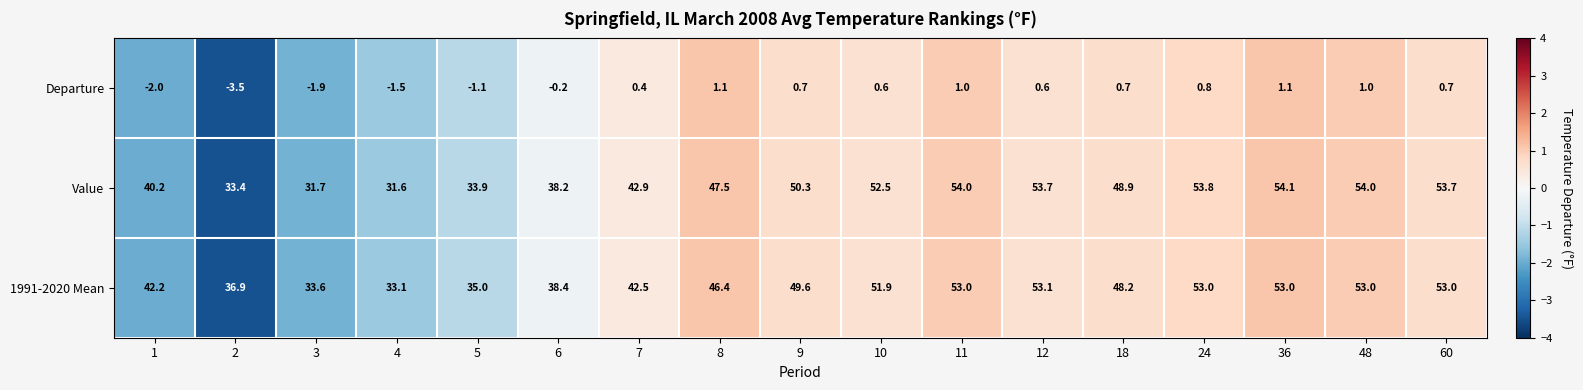

Between 9 and 48, which series saw the biggest shift?

Value